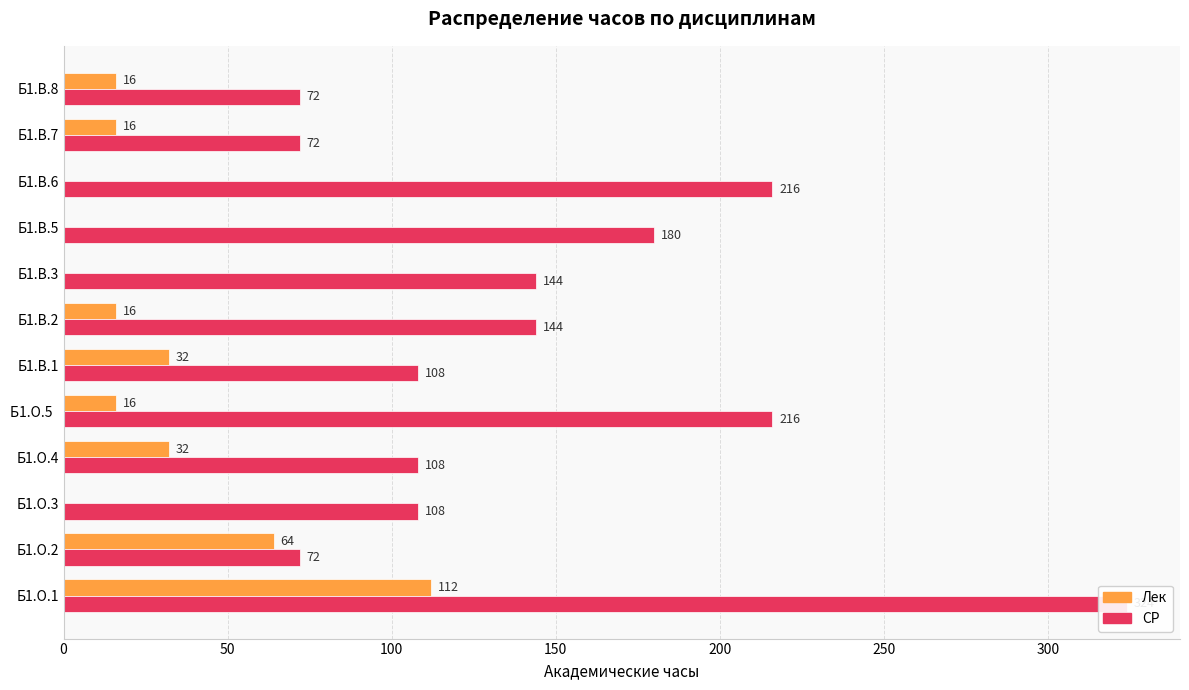

Which series changed the most between Б1.О.2 and Б1.О.3?

Лек